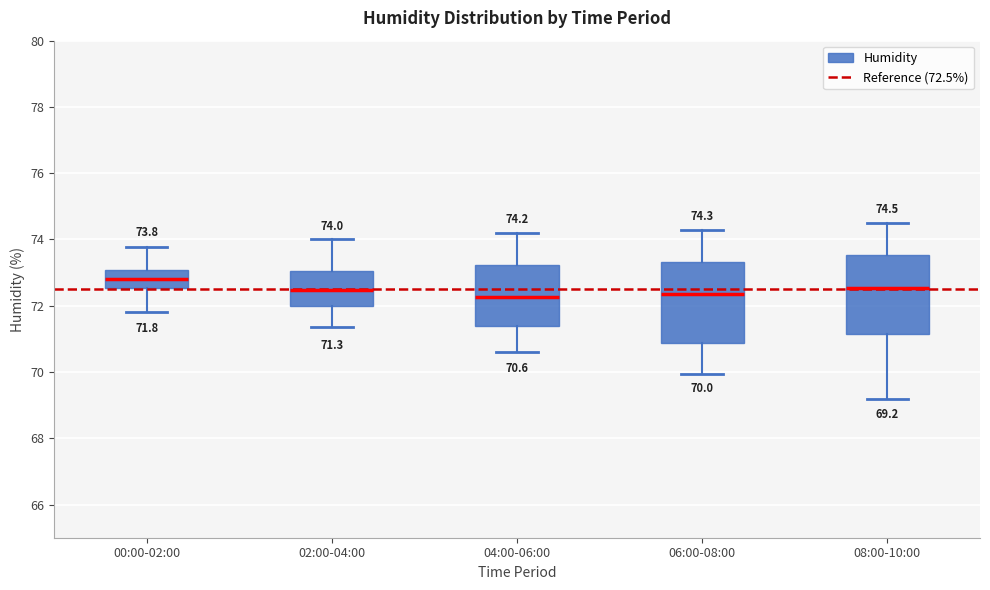

Which box has the highest median line?

00:00-02:00